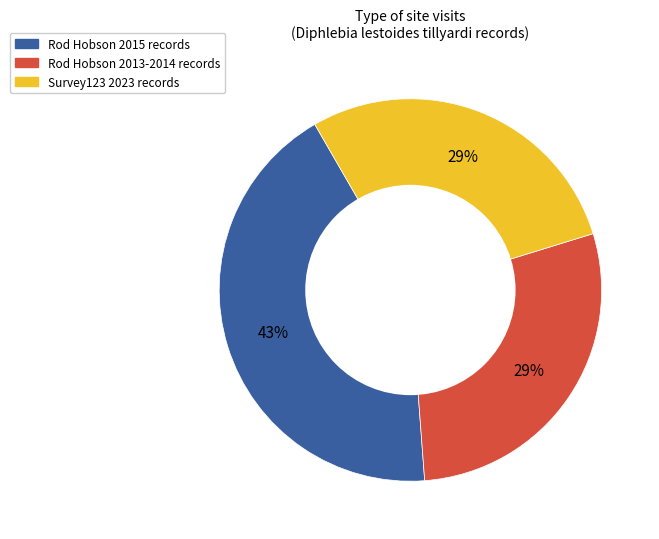

Is there a majority slice in this chart?

No